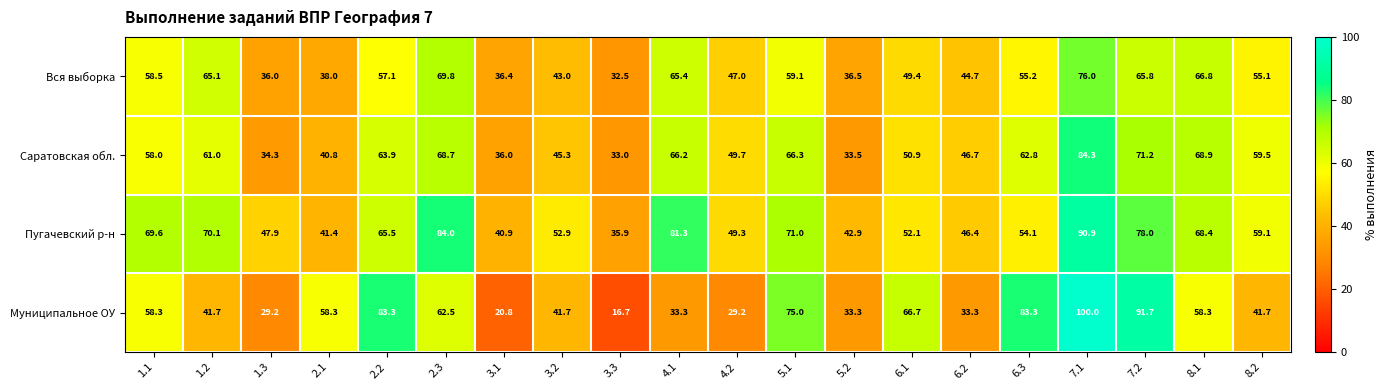

What is the difference between the highest and lowest values at 1.2?

28.4